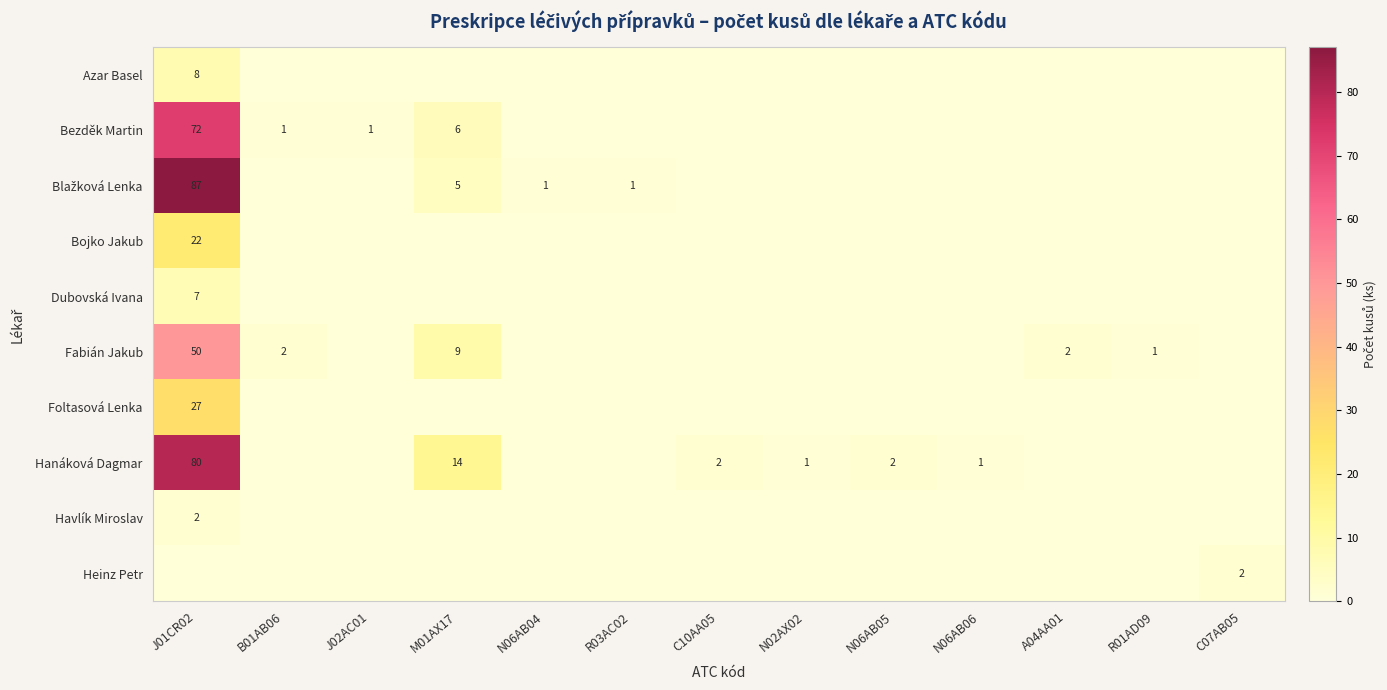

What is the total value across all series at N06AB05?

2